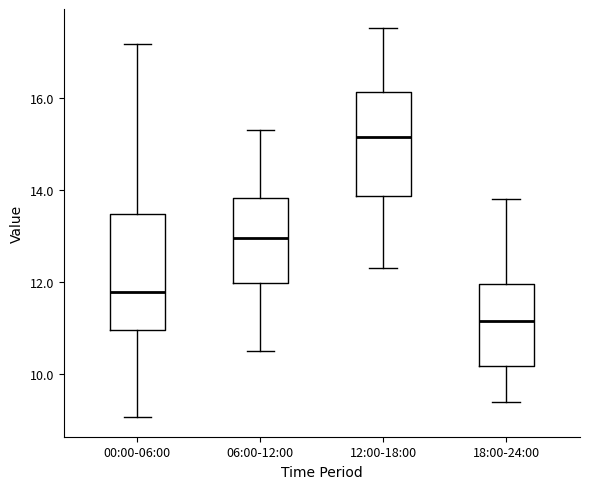

Reading left to right, read every box against the y-axis: the position of its median line, the range the box covers, and the ends of its whiskers. The values are not printed on the chart, so give them approximately, as read against the axis.

00:00-06:00: median 11.8, box 11.0 to 13.4, whiskers 9.0 to 17.2
06:00-12:00: median 13.0, box 12.0 to 13.8, whiskers 10.6 to 15.4
12:00-18:00: median 15.2, box 13.8 to 16.2, whiskers 12.4 to 17.6
18:00-24:00: median 11.2, box 10.2 to 12.0, whiskers 9.4 to 13.8